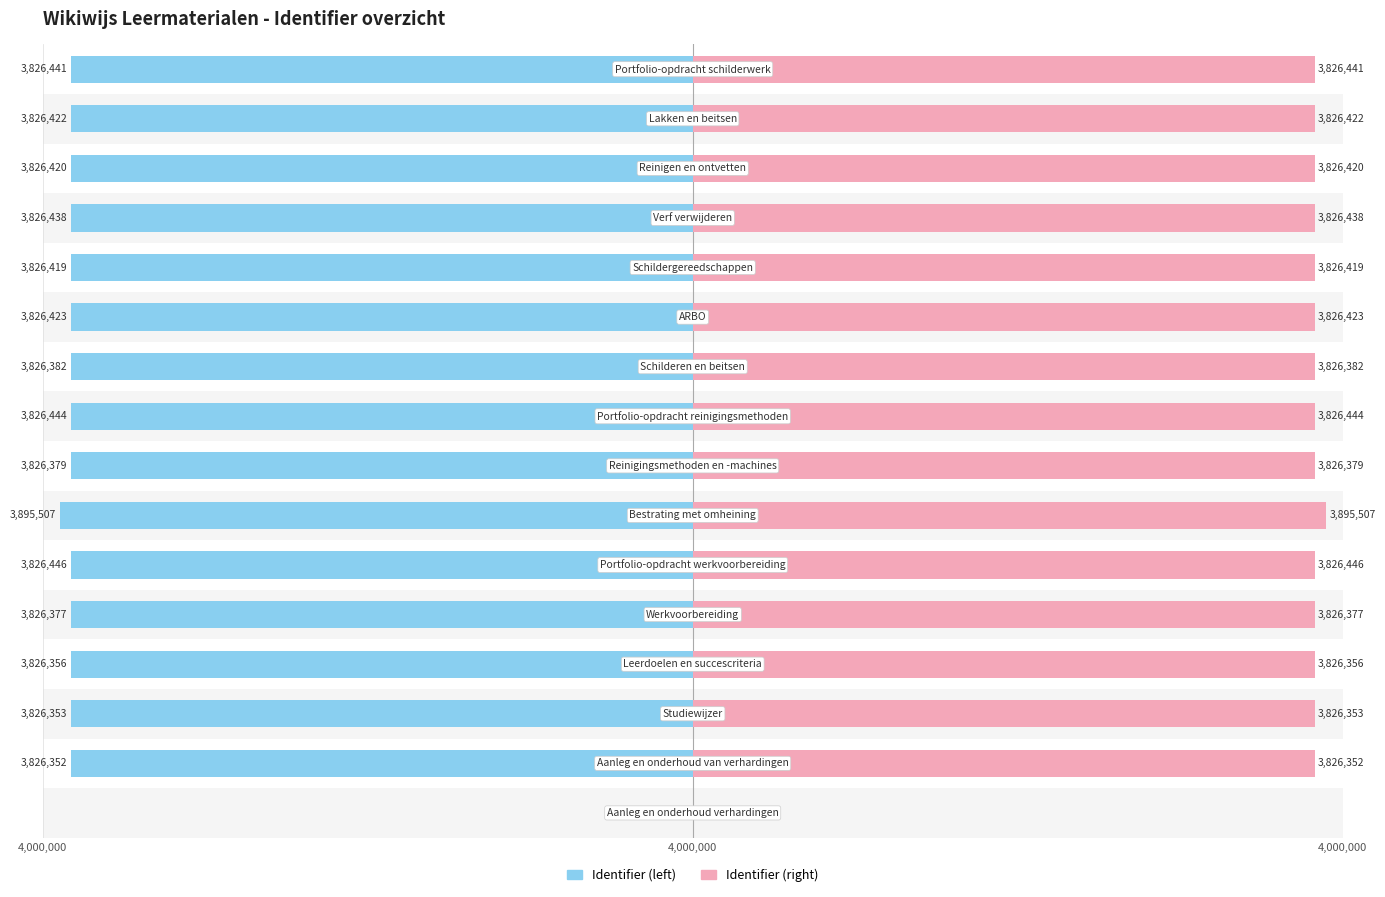

What is the difference between the maximum and minimum values in the Identifier (left) series?

3895507